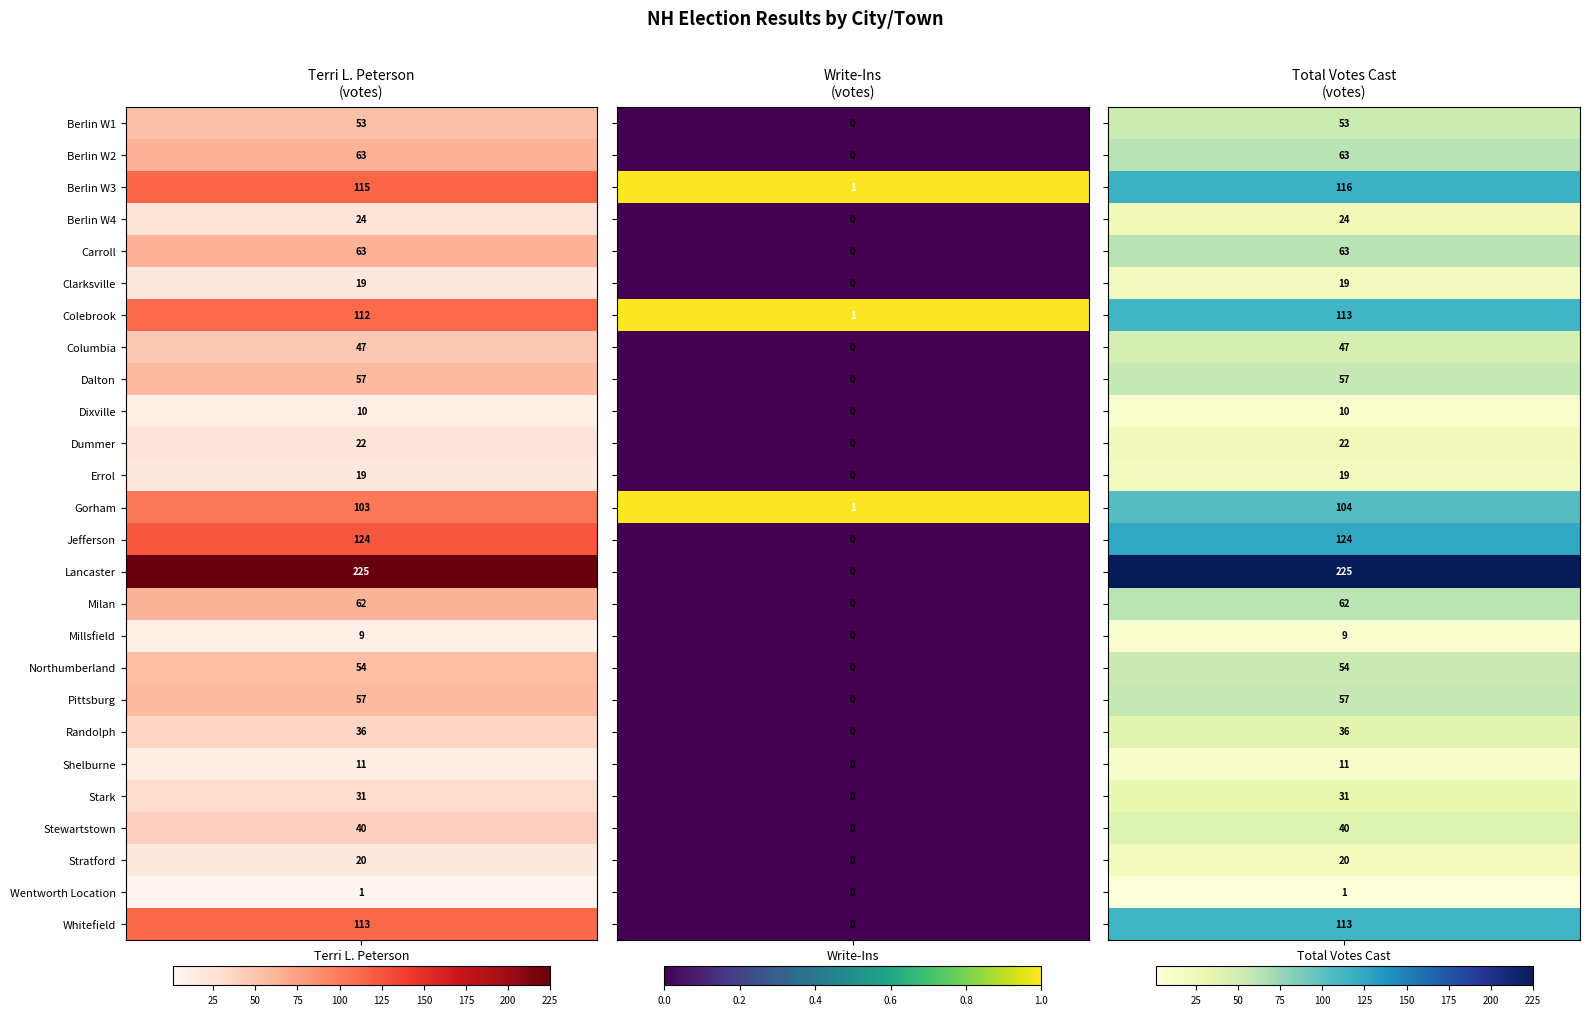

What is the highest value of the Wentworth Location series?

1